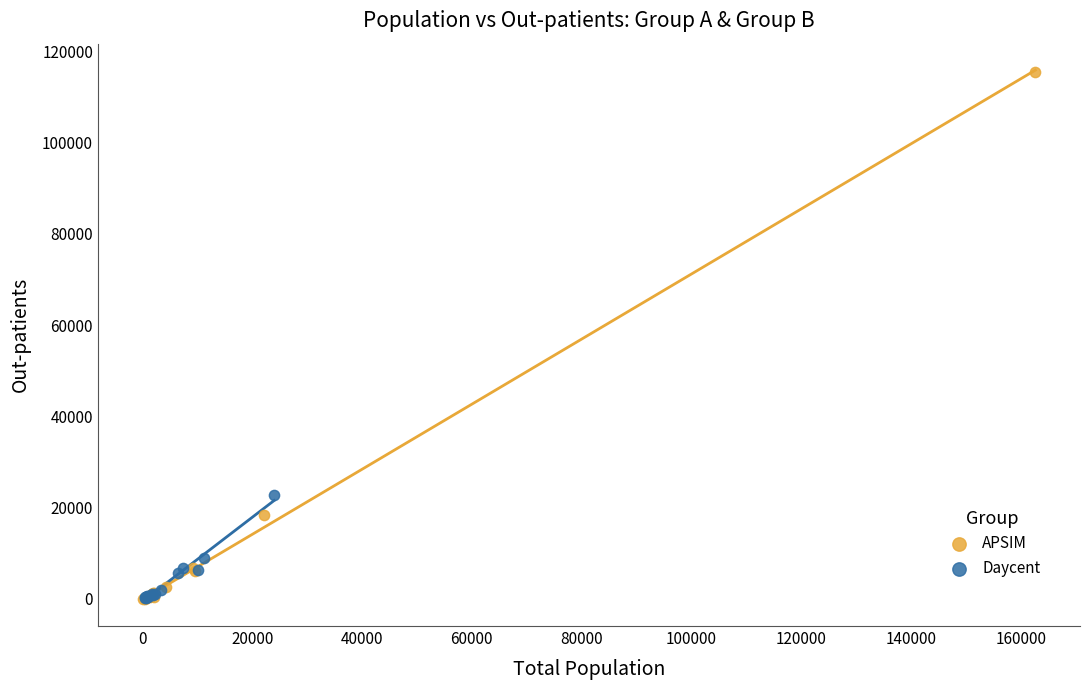

Which series has the largest Y range (max minus min)?

APSIM